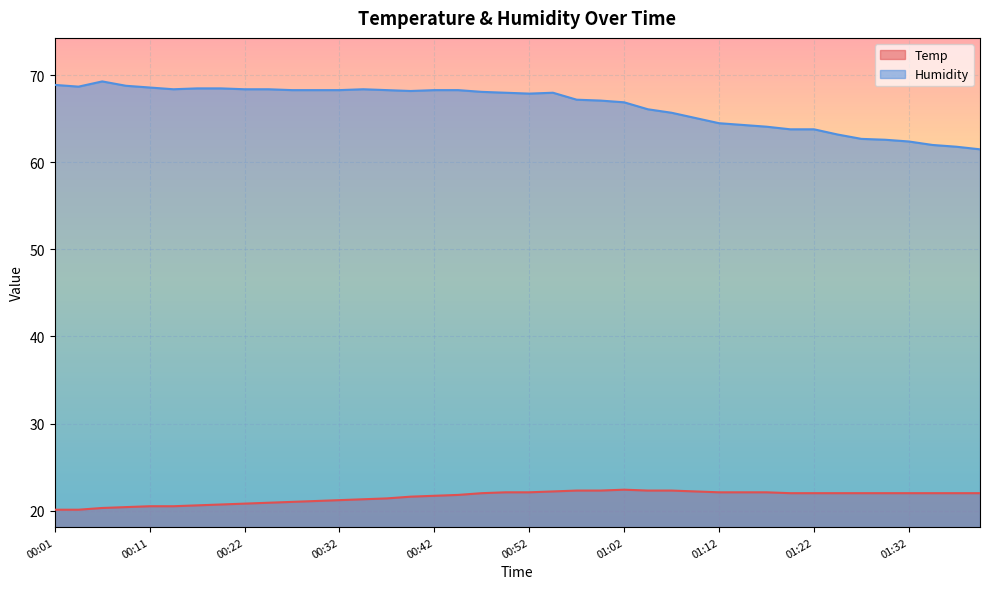

At 01:40, list the series in order from smallest to largest.

Temp, Humidity